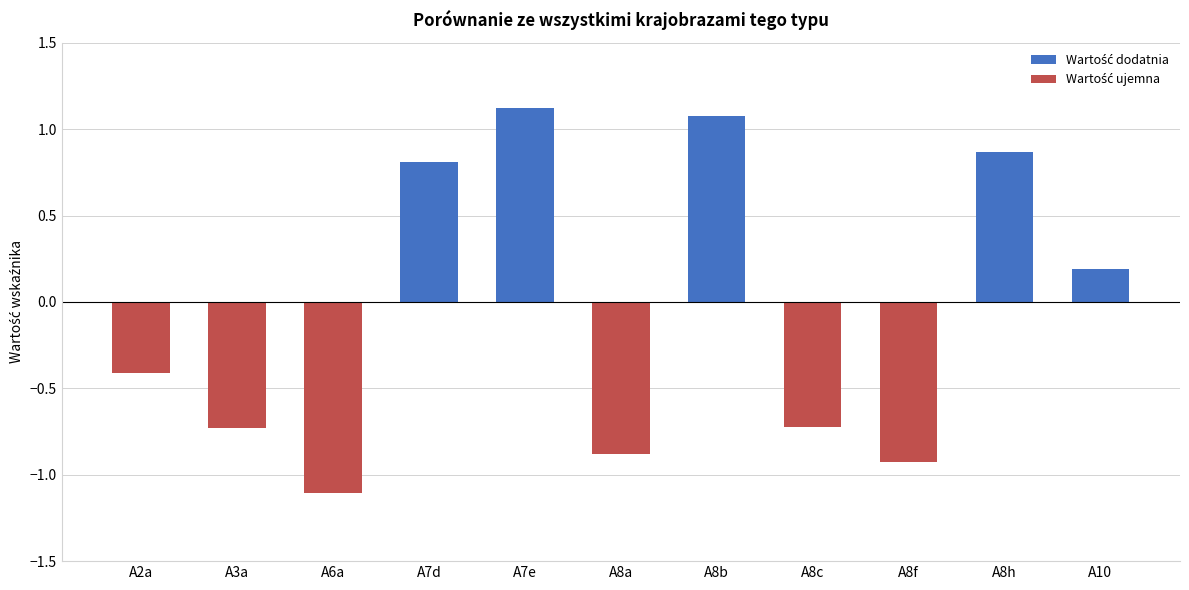

What position from the right is A6a?

9